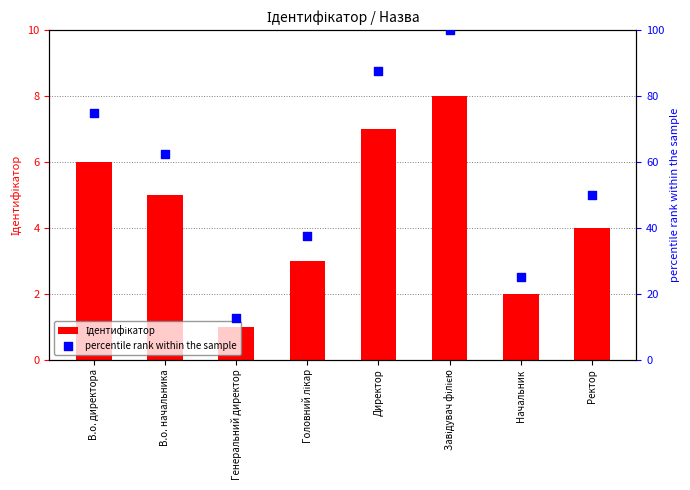

Is the value of Ідентифікатор at Директор greater than the value of percentile rank within the sample at В.о. начальника?

No